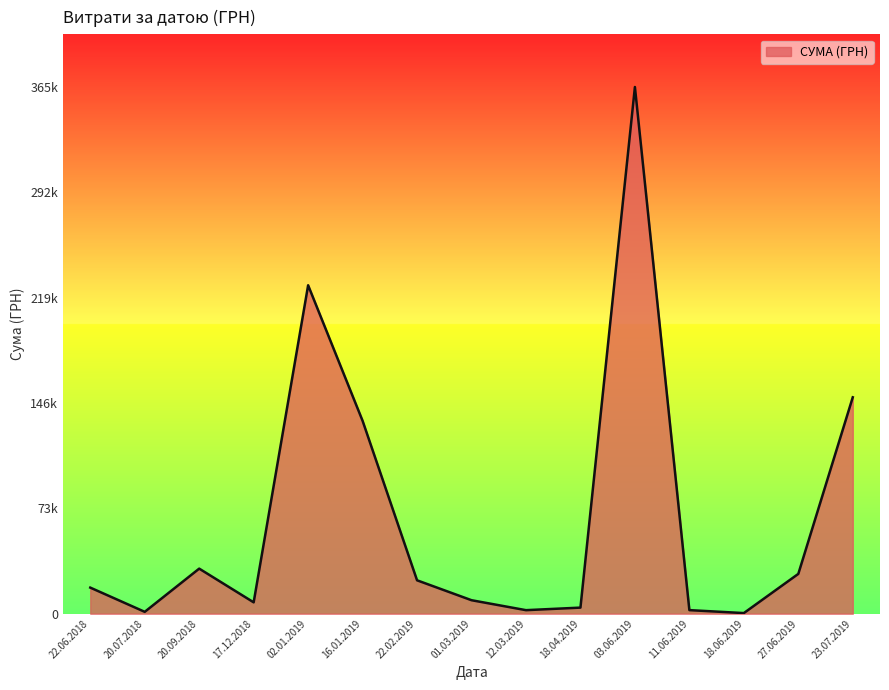

At which category does the data reach its first local peak?

20.09.2018